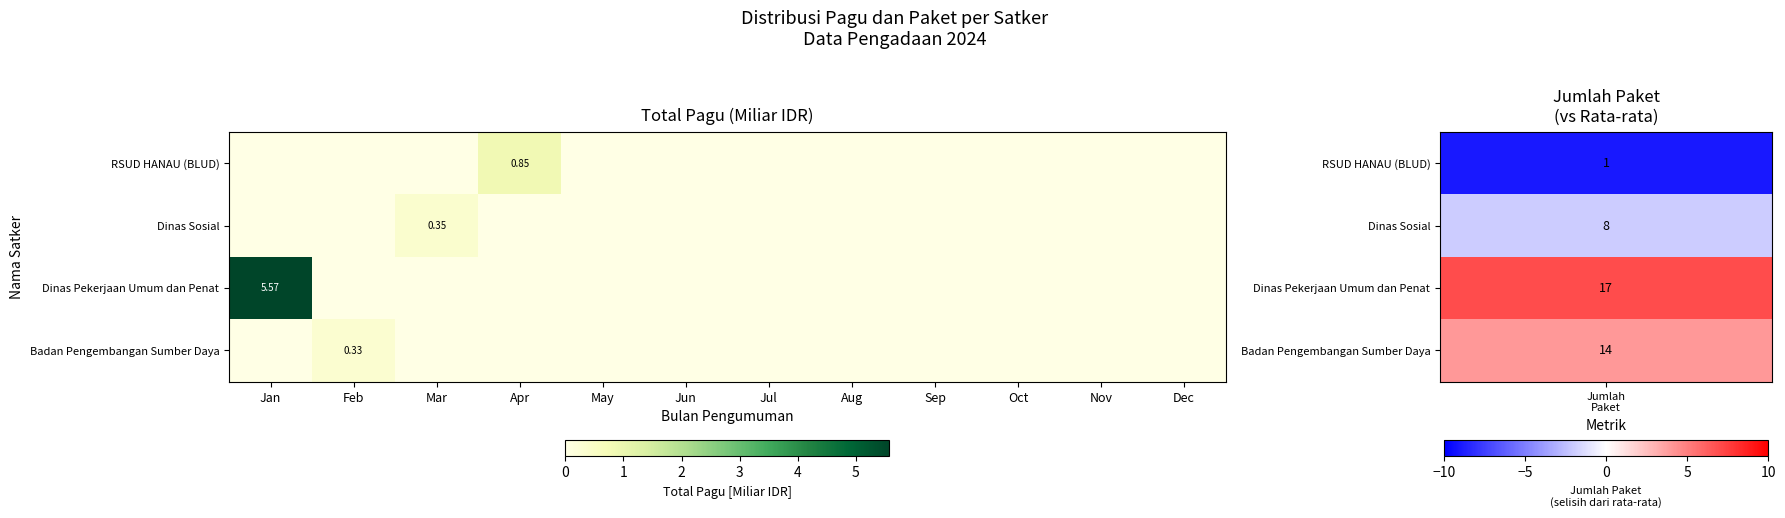

Which category has the lowest value in the Badan Pengembangan Sumber Daya series?

Jan